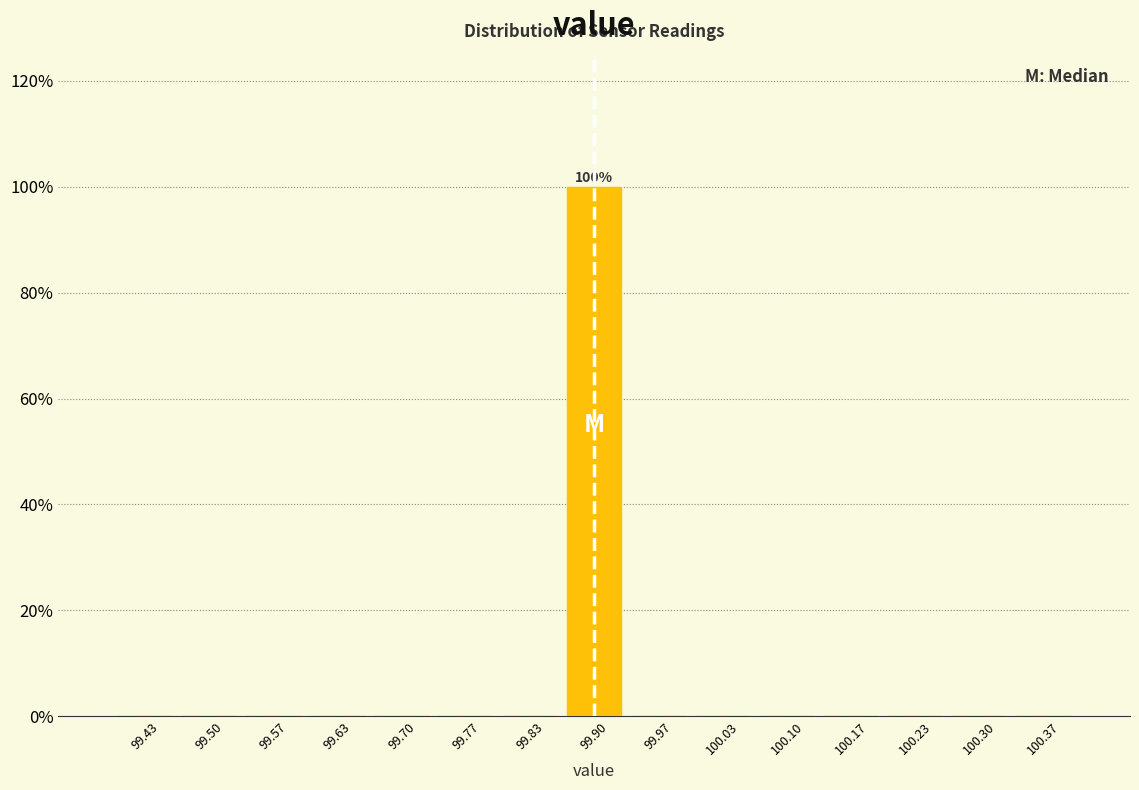

Which range on the x-axis has the tallest bar?

99.87 to 99.93